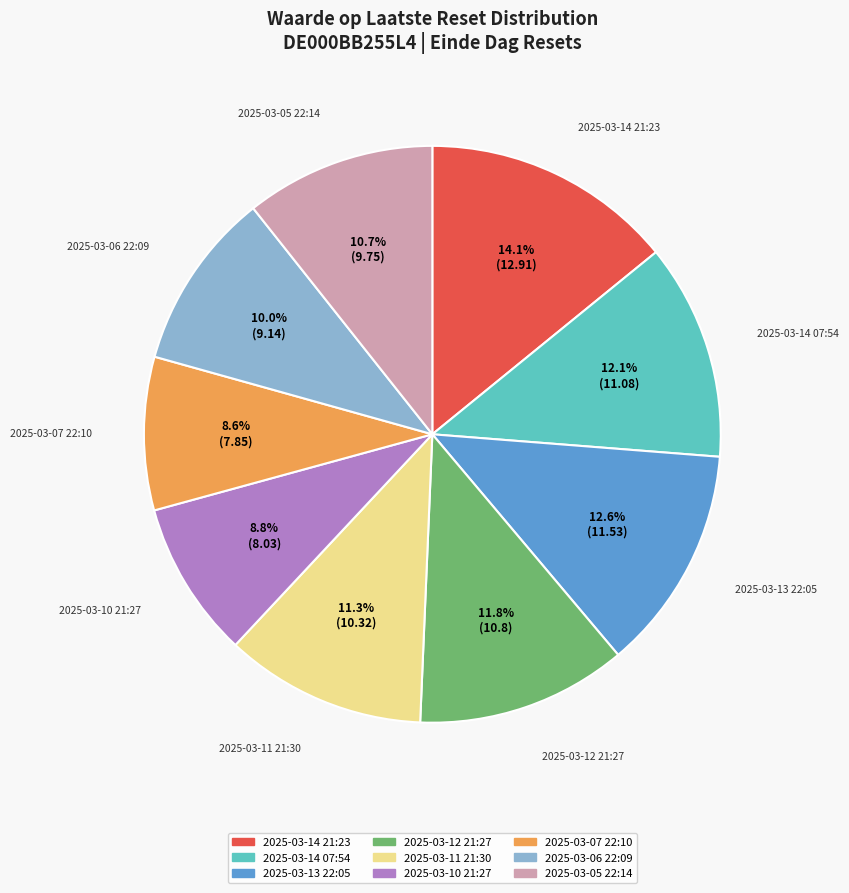

To the nearest percent, what is the difference between the 2025-03-05 22:14 and 2025-03-13 22:05 slice percentages?

2%